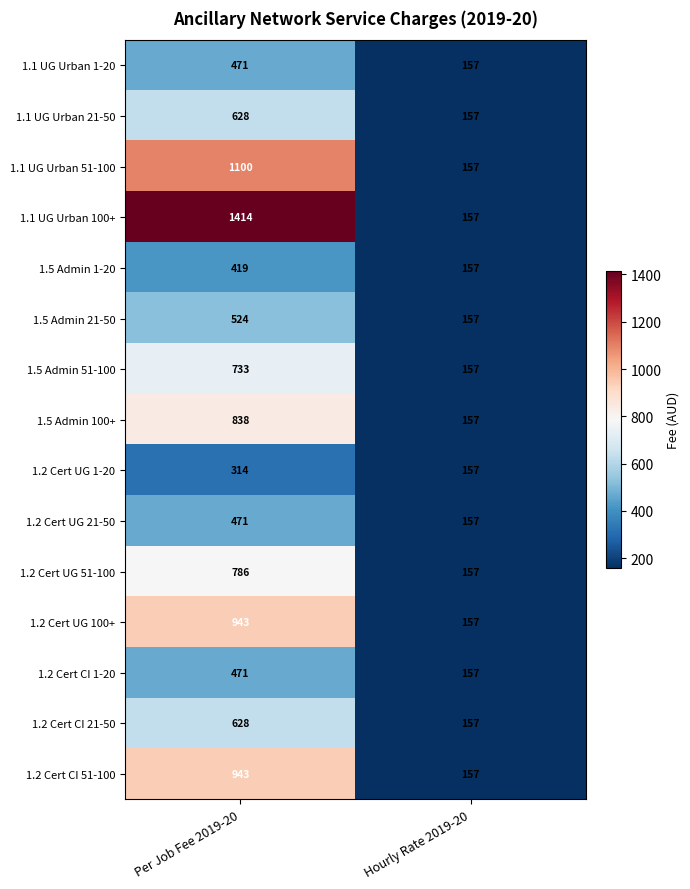

What is the difference between the highest and lowest values at Per Job Fee 2019-20?

1100